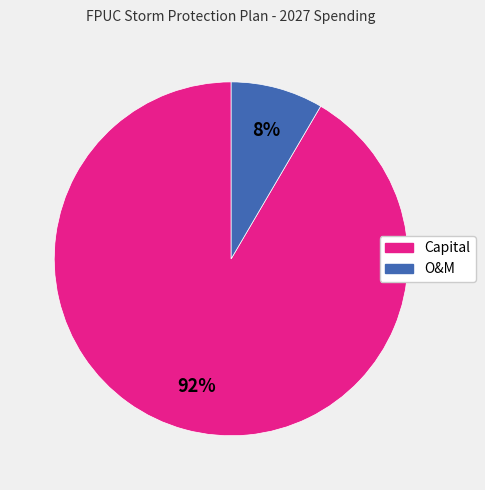

To the nearest percent, what is the combined percentage of Capital and O&M?

100%